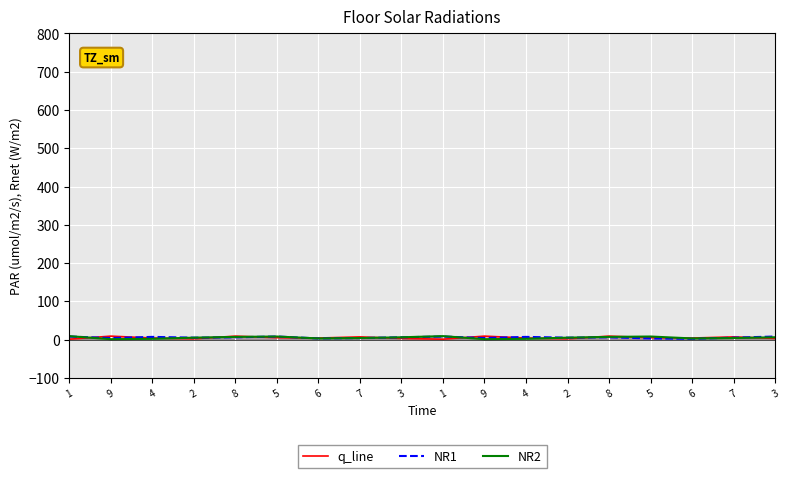

List the series in order of their overall mean, highest first.

NR1, NR2, q_line